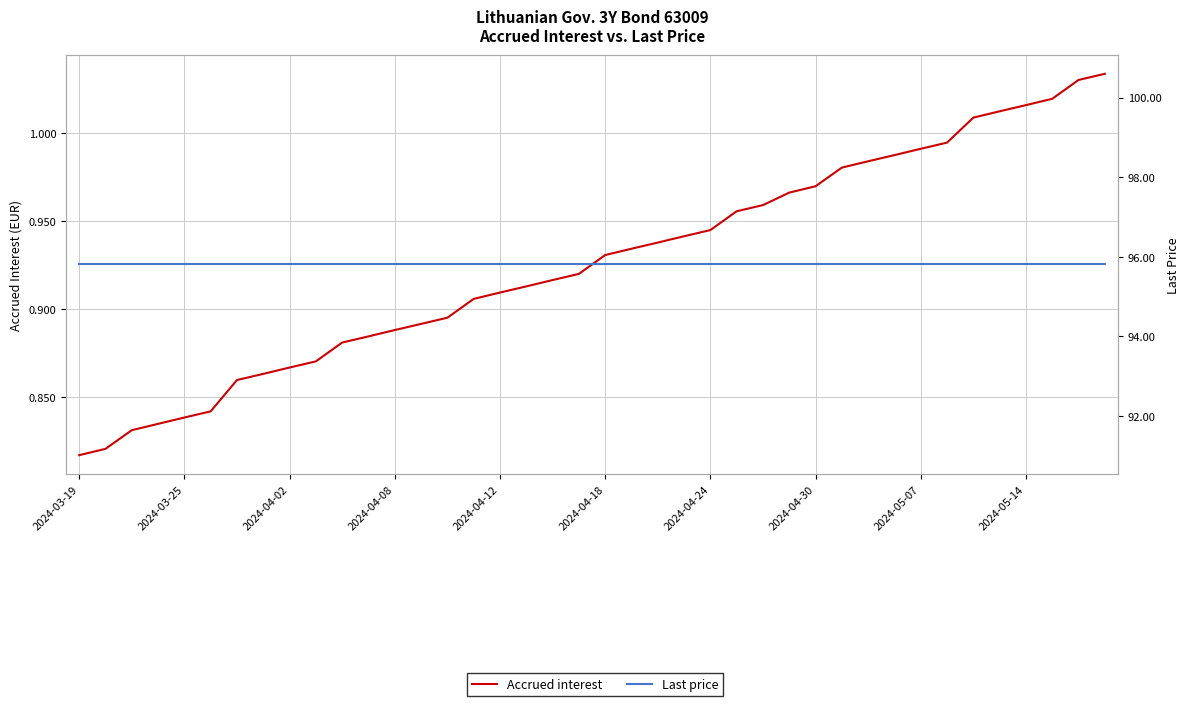

What is the difference between the maximum and second lowest values in the Accrued interest series?

0.2